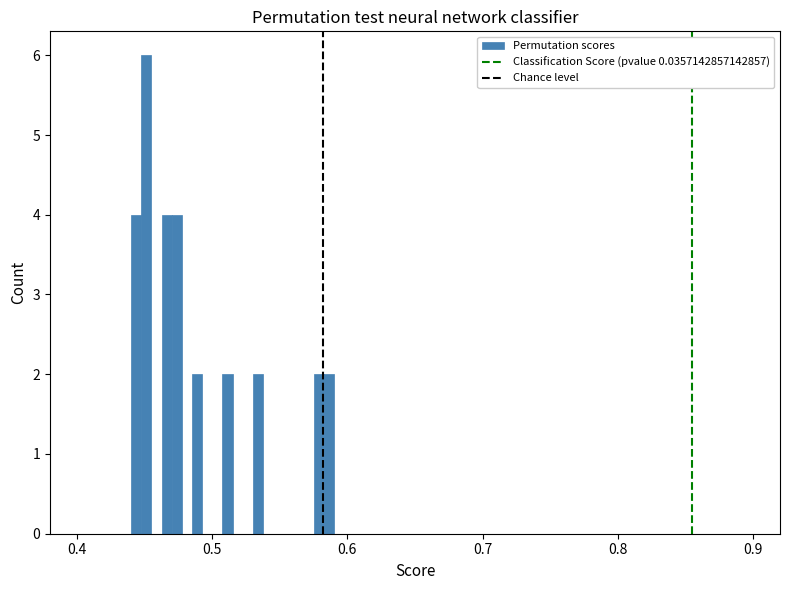

Around what value on the x-axis is the tallest bar? Give the approximate position of its centre, as read against the axis.

0.45